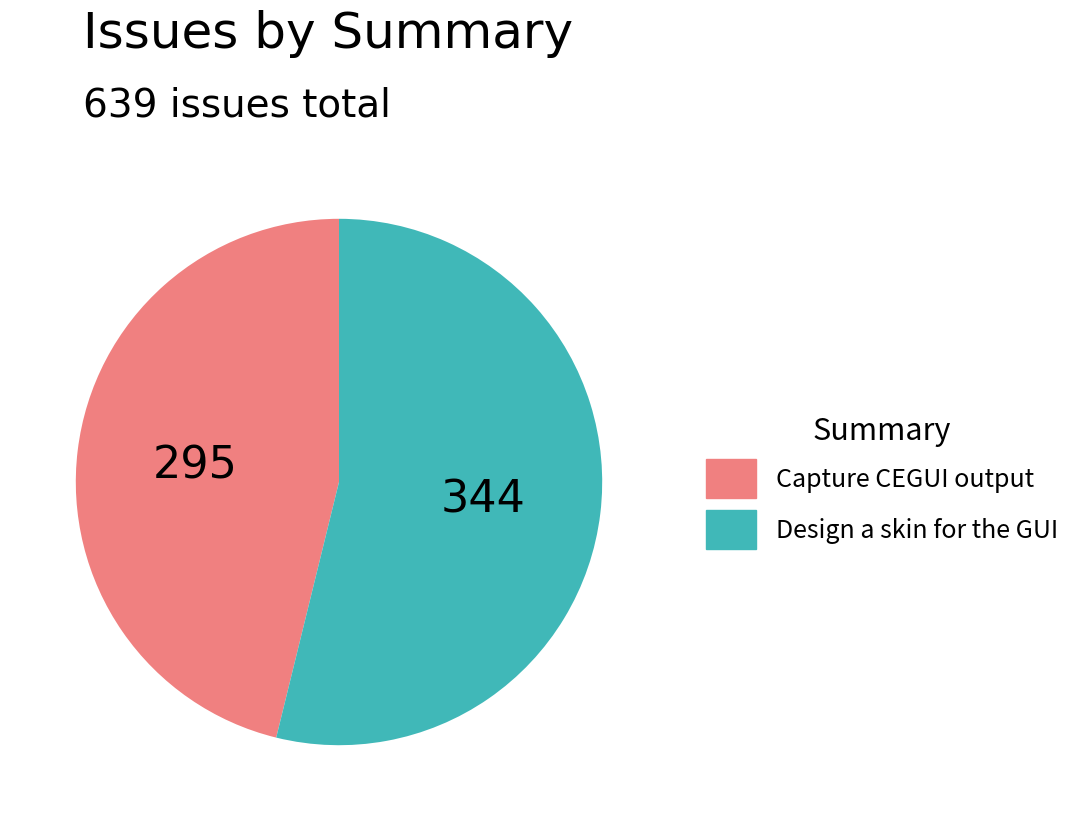

Does Design a skin for the GUI represent more than half of the total?

Yes